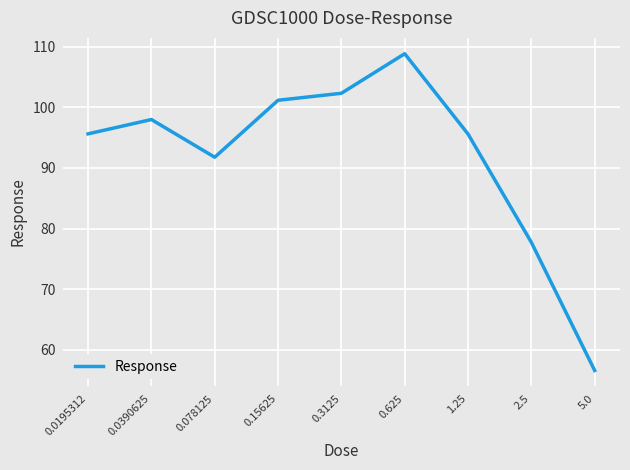

What is the maximum value shown in the chart?

108.8